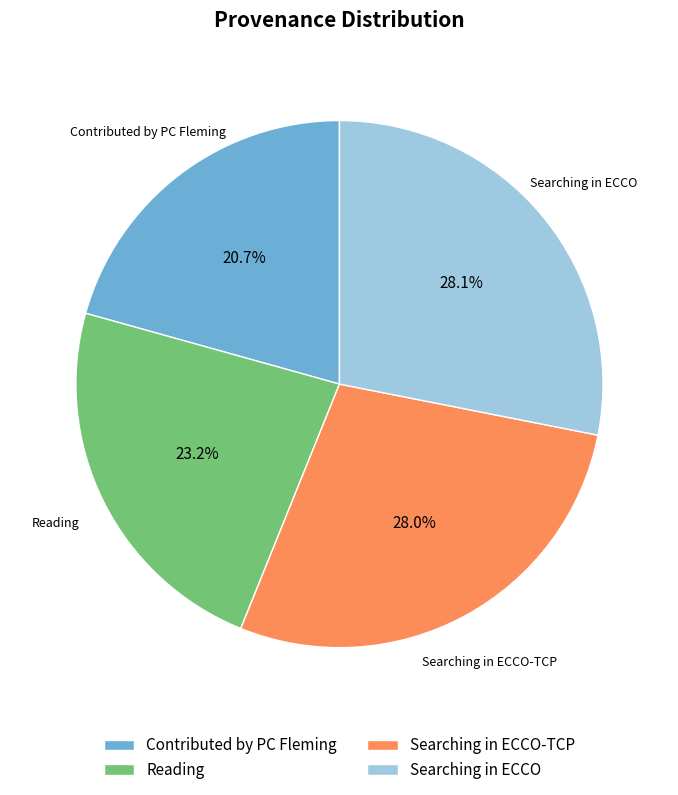

Is there a majority slice in this chart?

No